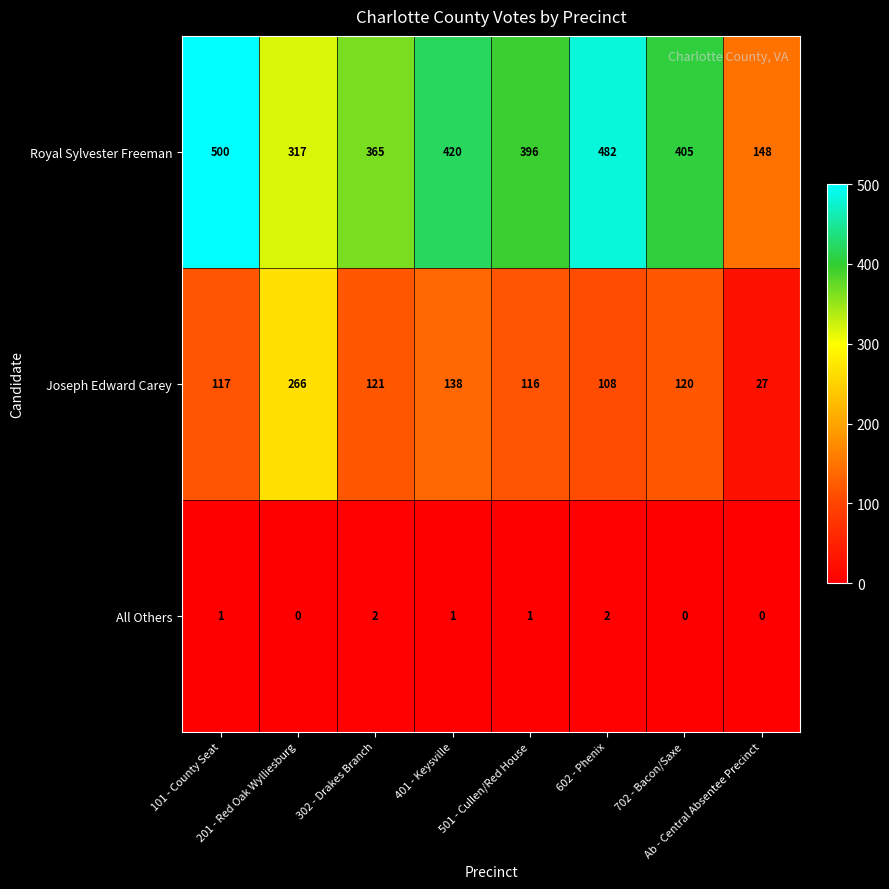

Count the number of data series in this chart.

3